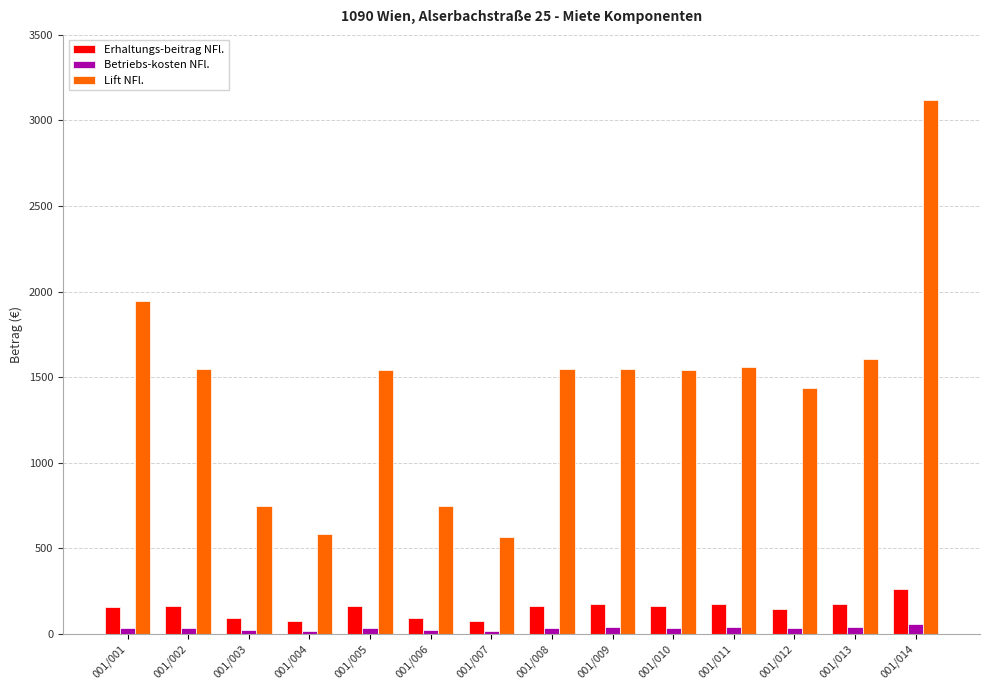

What is the sum of all Betriebs-kosten NFl. values?

452.8